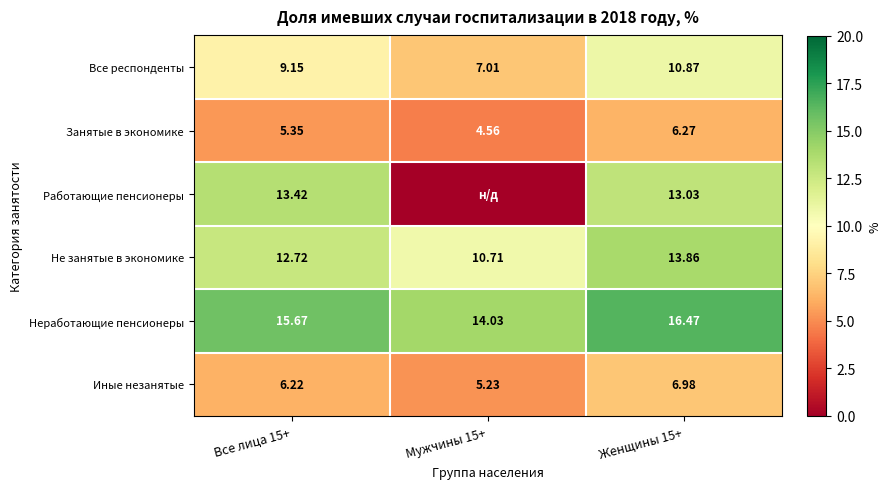

Where does the Все респонденты series first go above 9?

Все лица 15+